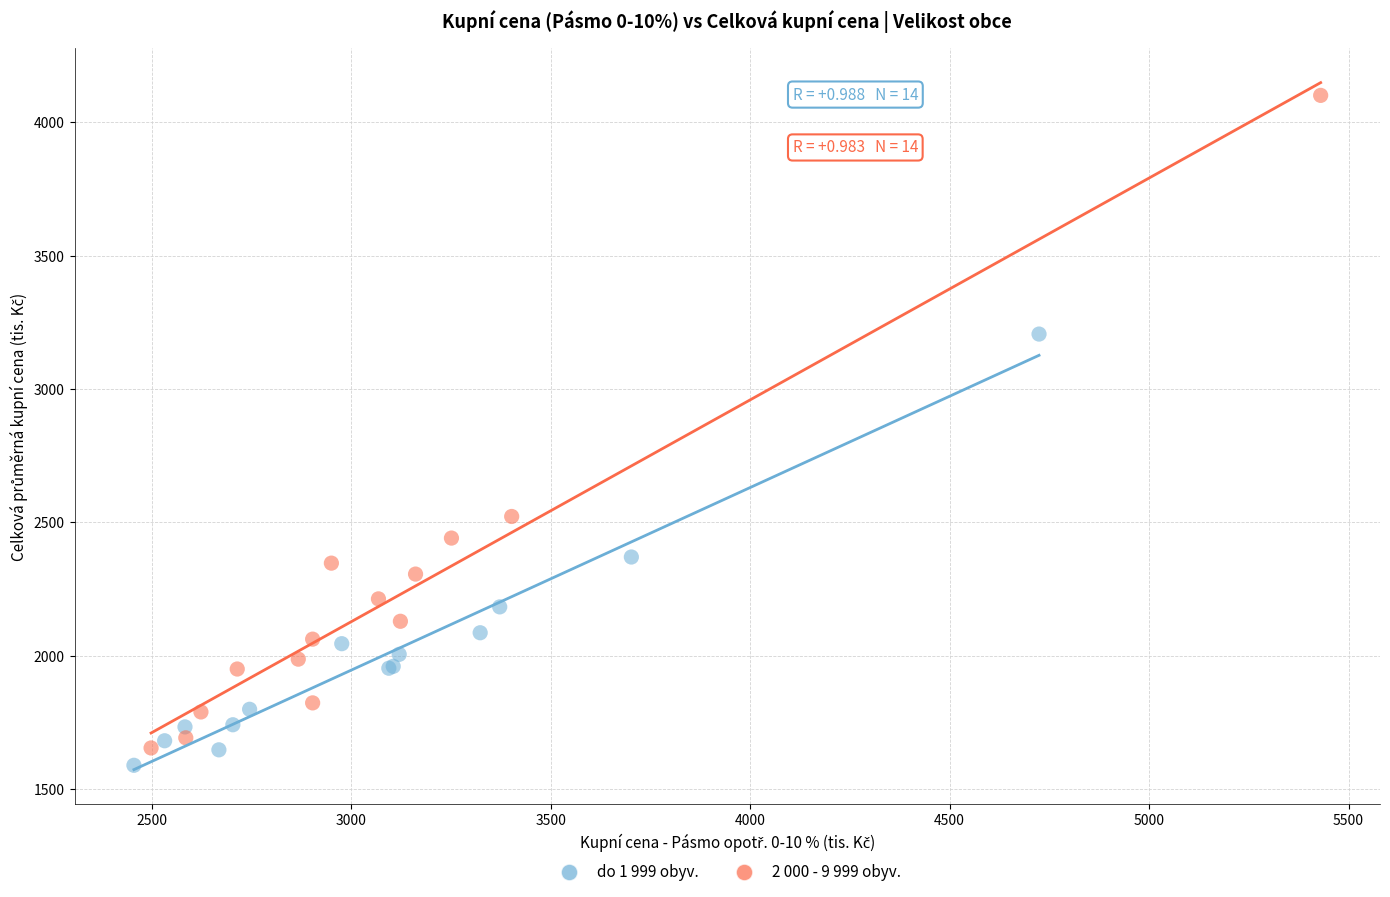

Which series has the largest Y range (max minus min)?

2 000 - 9 999 obyv.